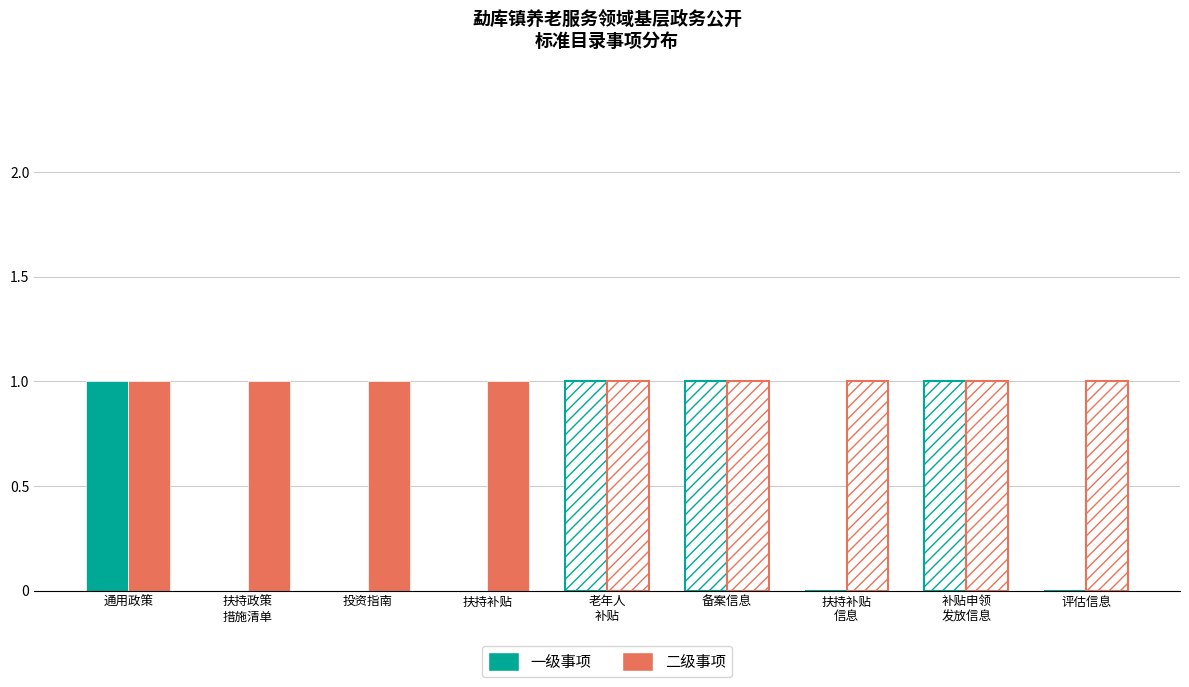

Which series changed the most between 通用政策 and 投资指南?

一级事项